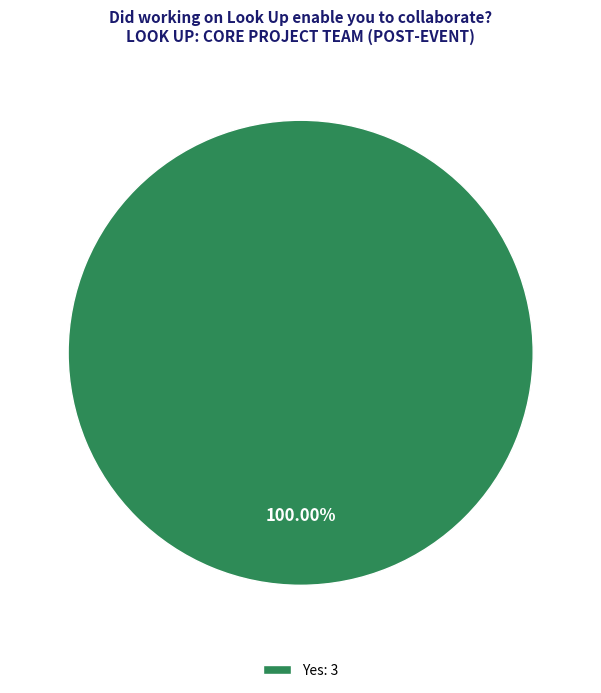

Rank the categories by value from lowest to highest.

Yes: 3